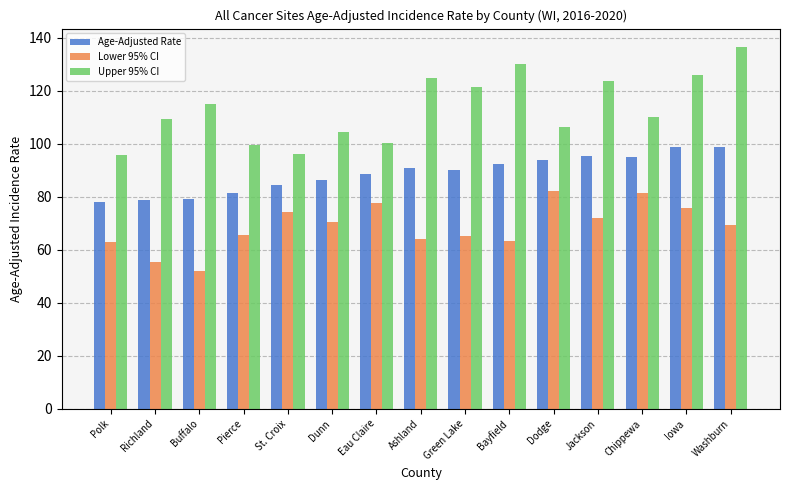

What are all the series names shown in the legend?

Age-Adjusted Rate, Lower 95% CI, Upper 95% CI